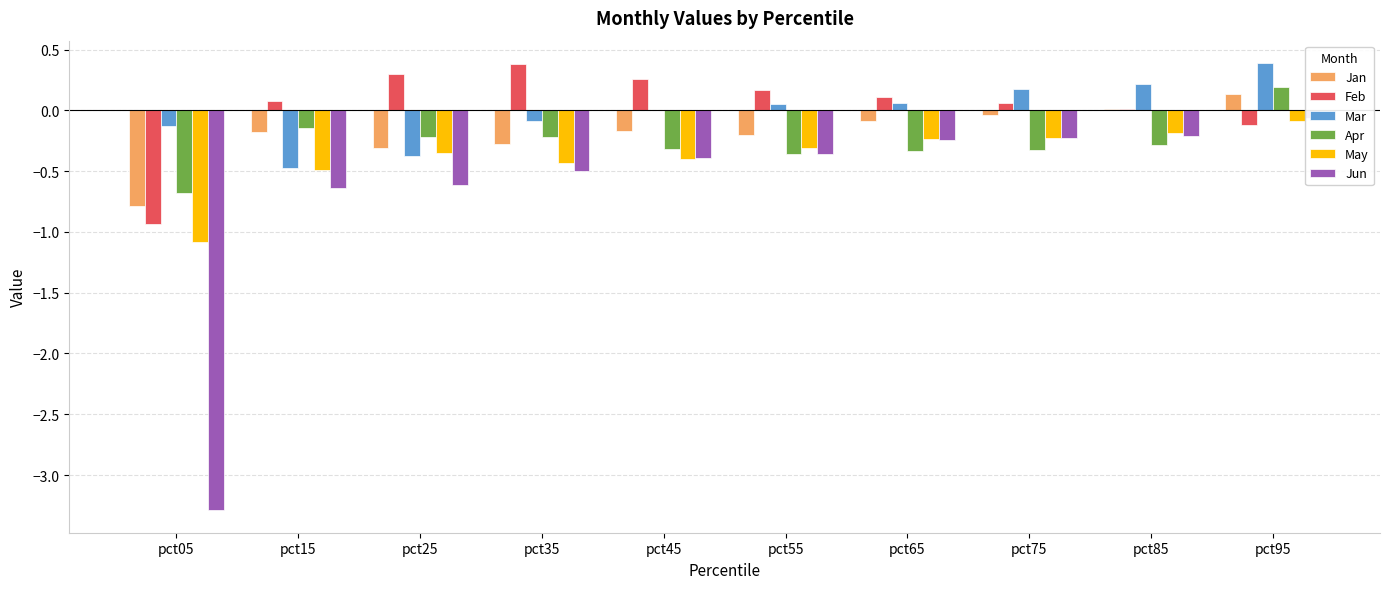

Which series changed the most between pct05 and pct45?

Jun